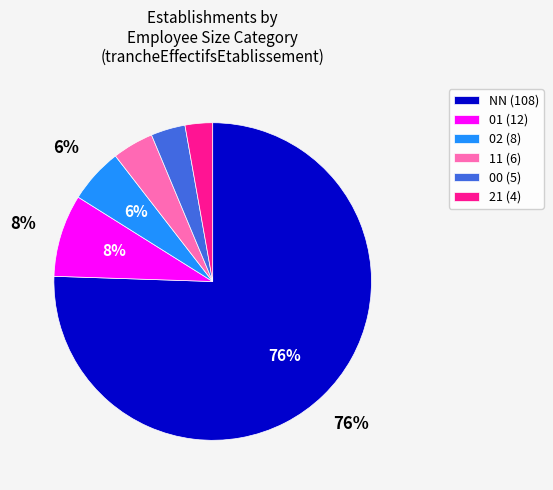

How many segments does this pie chart have?

6